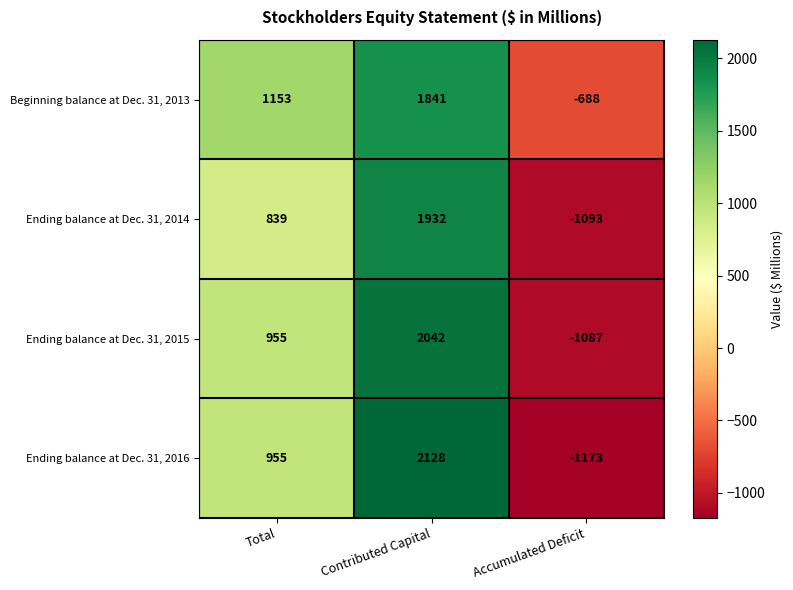

Reading left to right, what are all the values shown in this chart?

Beginning balance at Dec. 31, 2013: 1153	1841	-688
Ending balance at Dec. 31, 2014: 839	1932	-1093
Ending balance at Dec. 31, 2015: 955	2042	-1087
Ending balance at Dec. 31, 2016: 955	2128	-1173